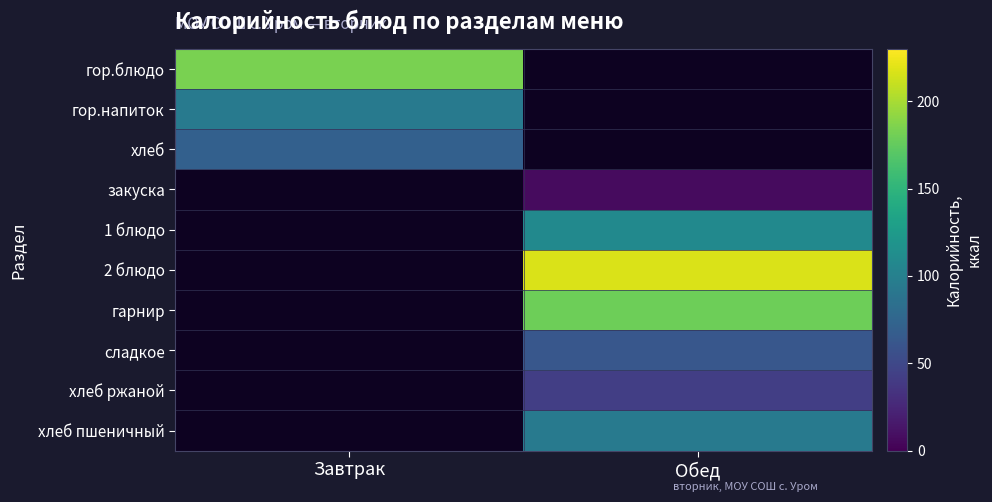

At which category is the sum across all series the highest?

Обед